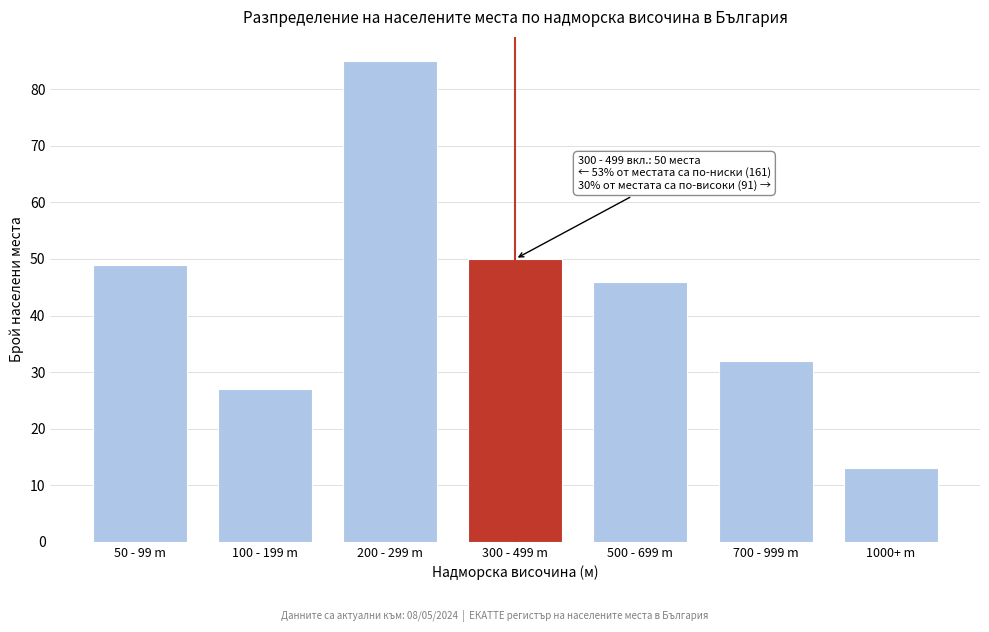

Reading left to right, what are all the values shown in this chart?

50 - 99 m=49	100 - 199 m=27	200 - 299 m=85	300 - 499 m=50	500 - 699 m=46	700 - 999 m=32	1000+ m=13